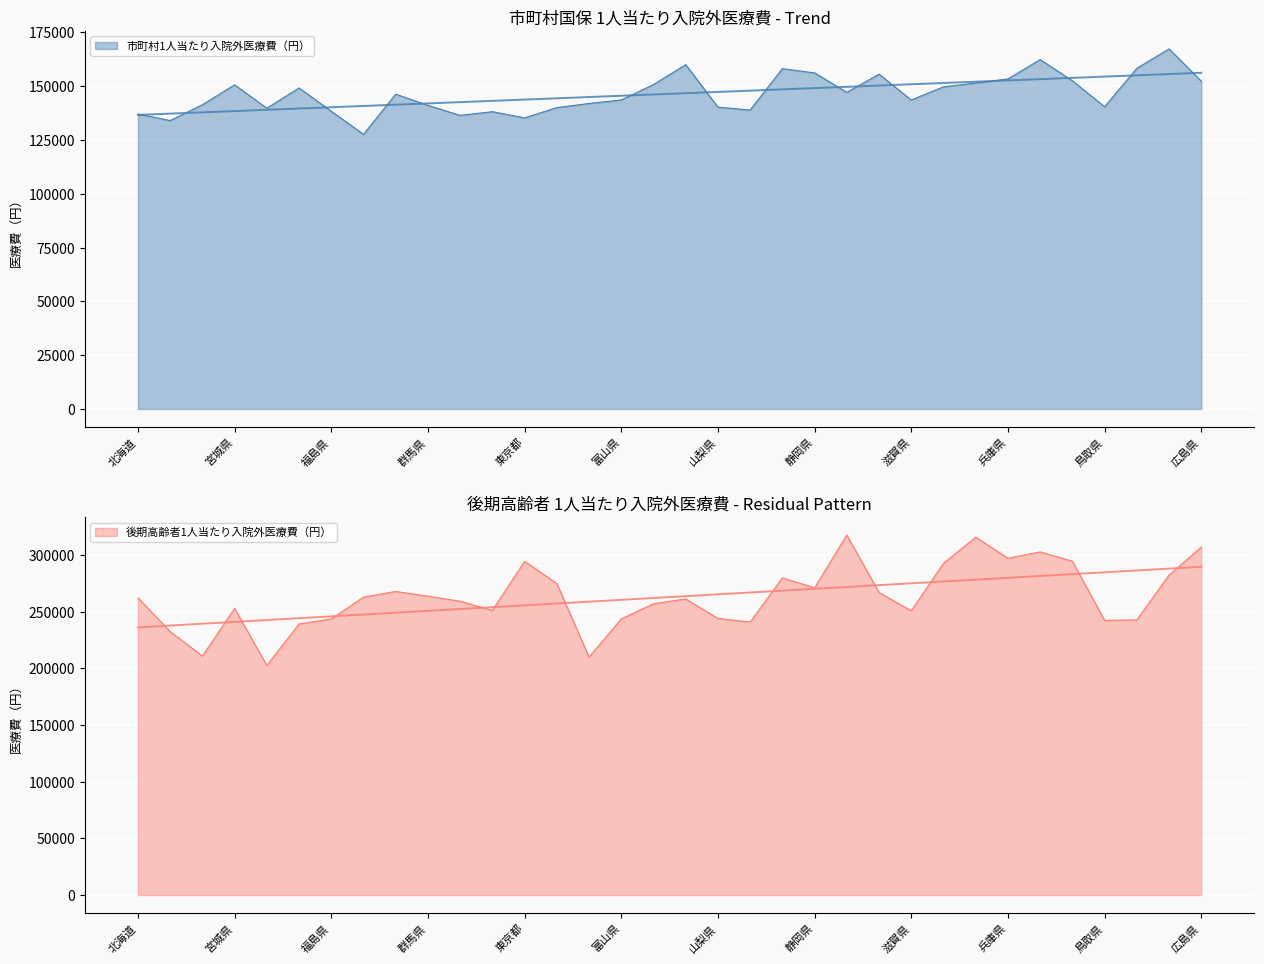

List the labels in order of 市町村1人当たり入院外医療費（円） value, smallest first.

茨城県, 青森県, 東京都, 埼玉県, 北海道, 千葉県, 福島県, 長野県, 秋田県, 神奈川県, 山梨県, 鳥取県, 群馬県, 岩手県, 新潟県, 滋賀県, 富山県, 栃木県, 愛知県, 山形県, 京都府, 宮城県, 石川県, 大阪府, 広島県, 和歌山県, 兵庫県, 三重県, 静岡県, 岐阜県, 島根県, 福井県, 奈良県, 岡山県